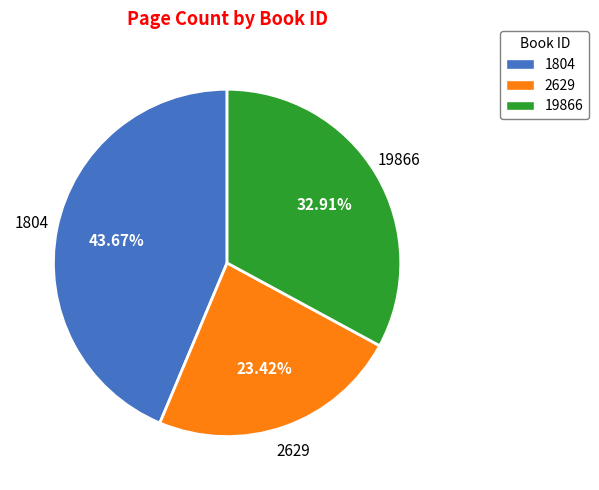

Which has a higher value, 19866 or 2629?

19866